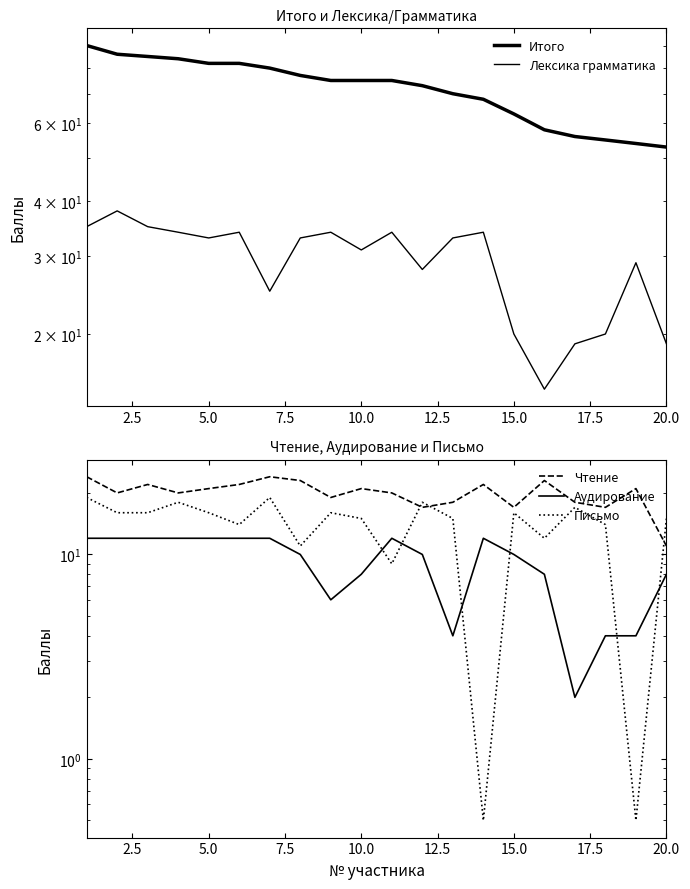

True or false: Итого has a value of 131.3 at 5.0.

False